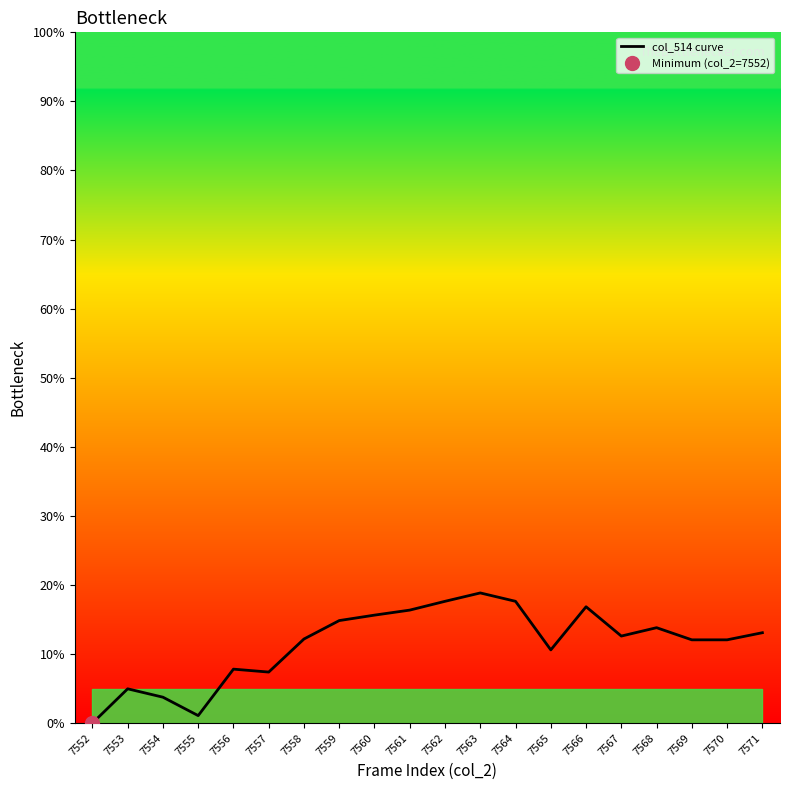

How many interior local valleys (lower than both neighbors) does the data have?

4